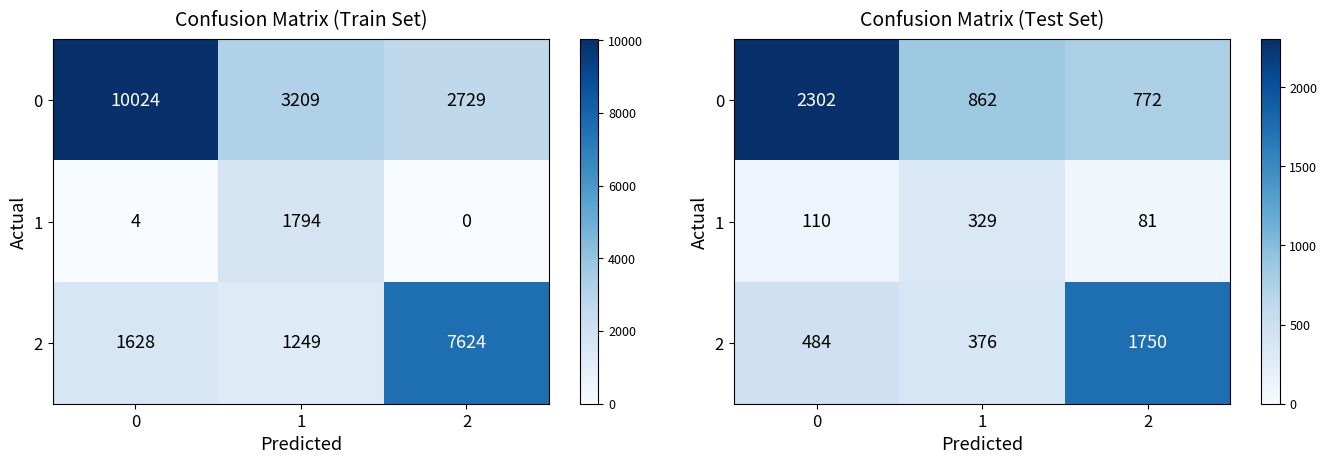

At 0, list the series in order from largest to smallest.

0, 2, 1